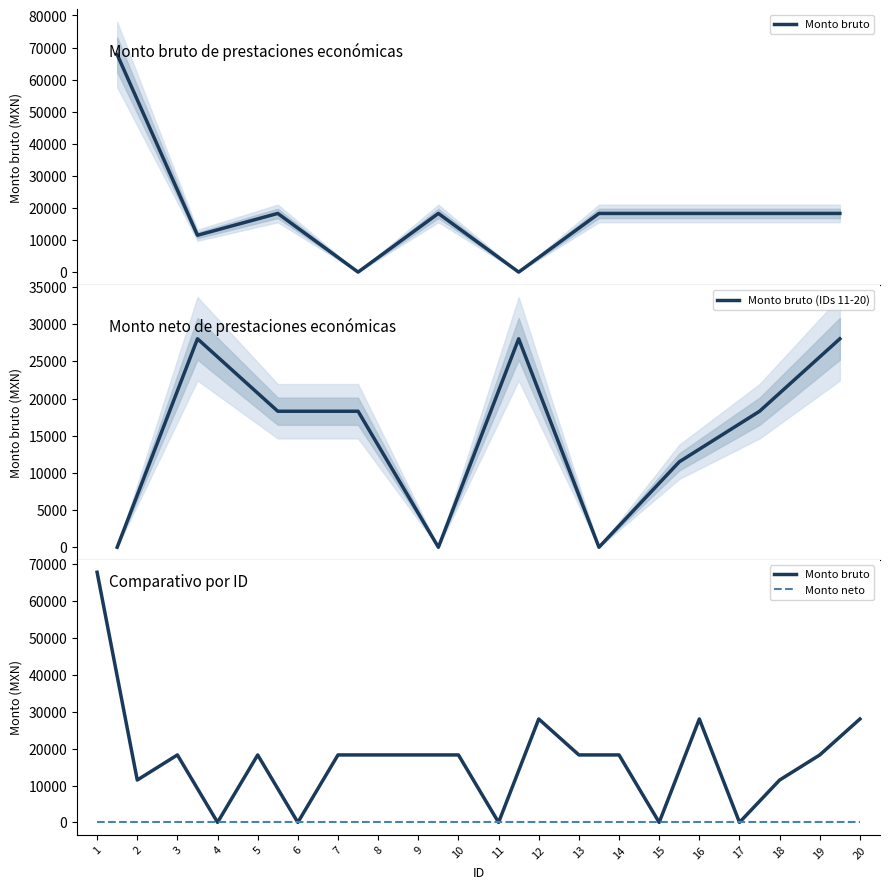

What value does the data have at 8, to the nearest 50?

18300